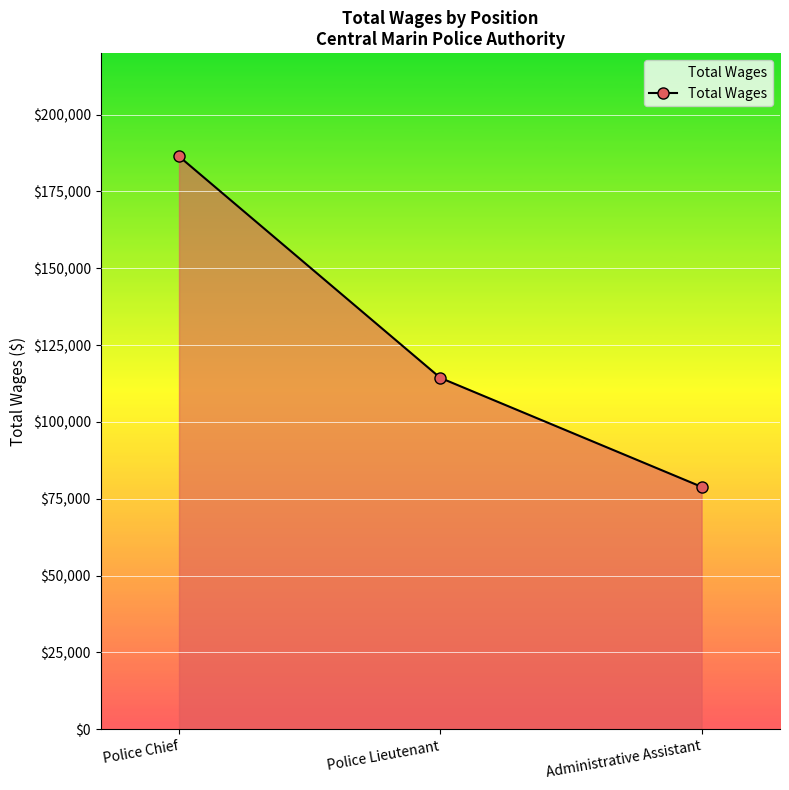

Where is the data nearest to the value 132642?

Police Lieutenant